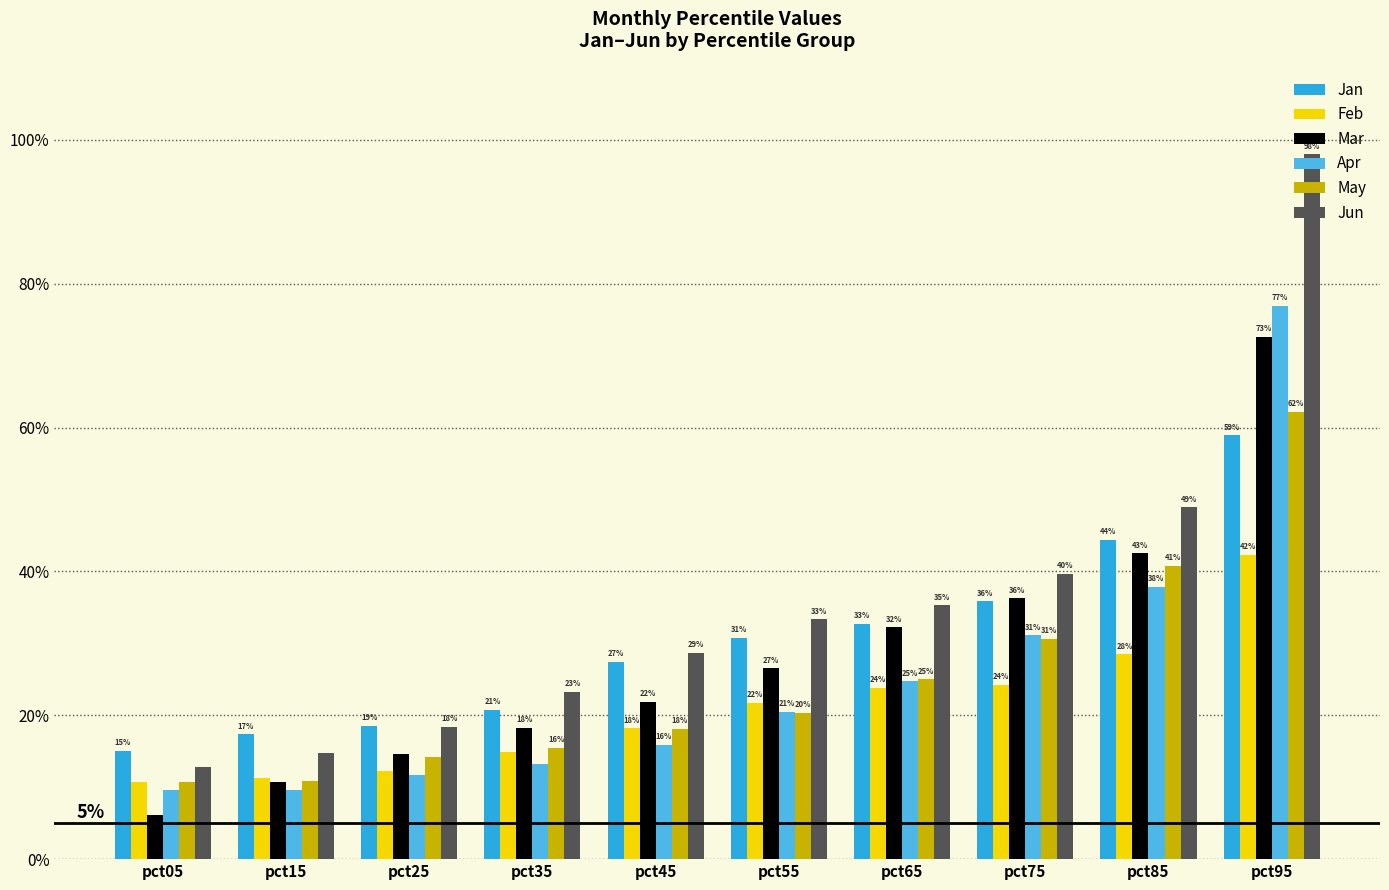

Does the chart contain stacked bars?

No